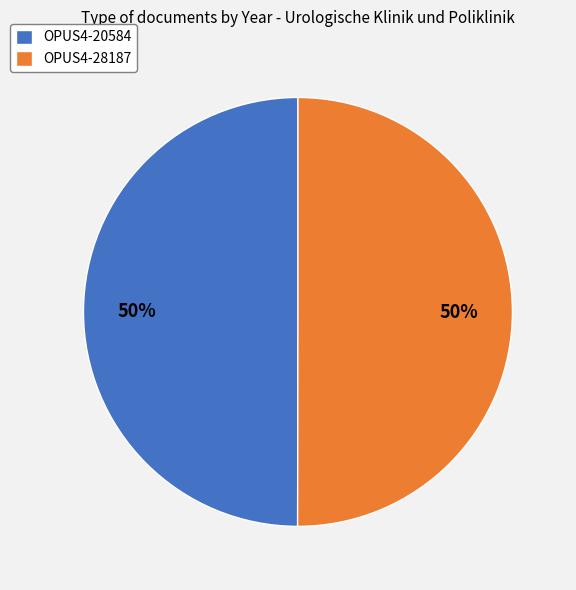

Do OPUS4-20584 and OPUS4-28187 together represent more than half of the pie?

Yes